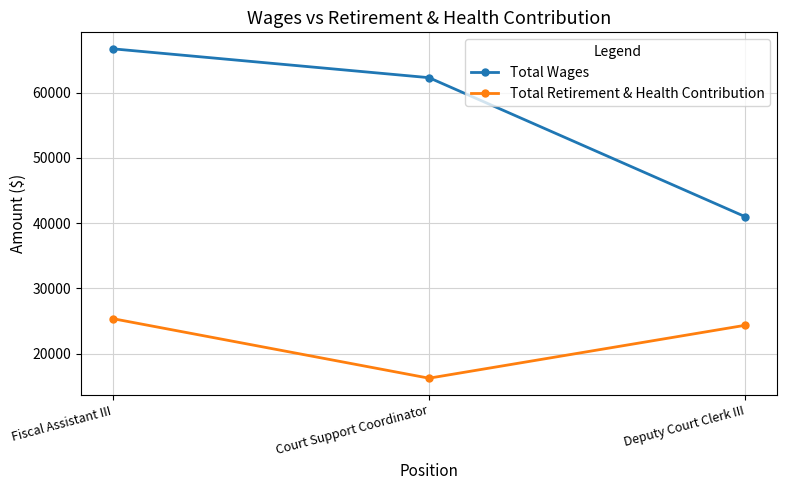

How many values in the Total Wages series are below 62283?

1